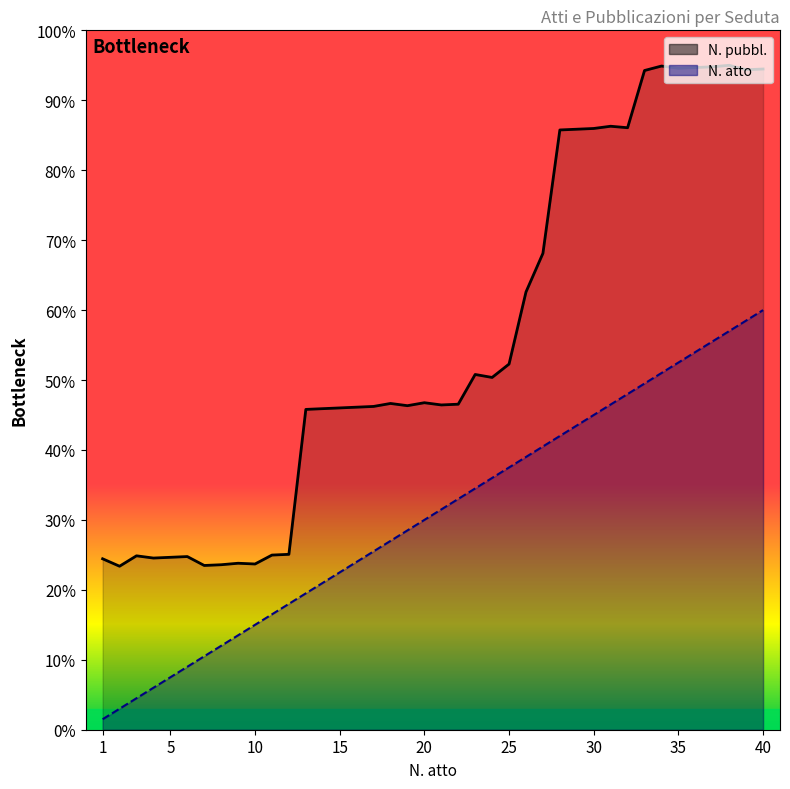

How many data points in N. atto line are above 315?

19